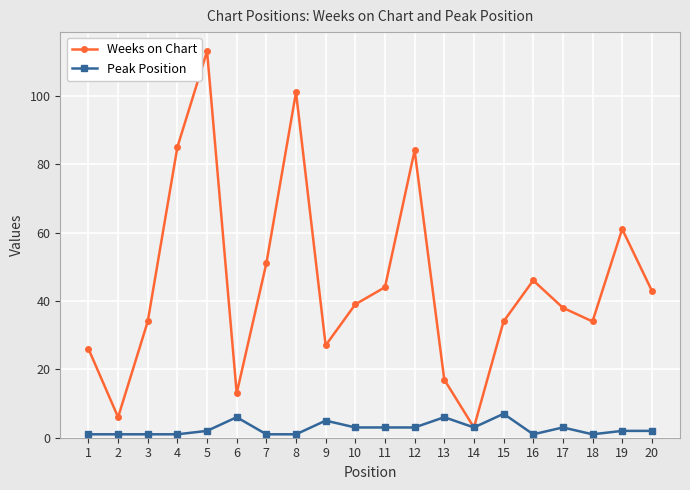

Which series has the largest total across all categories?

Weeks on Chart